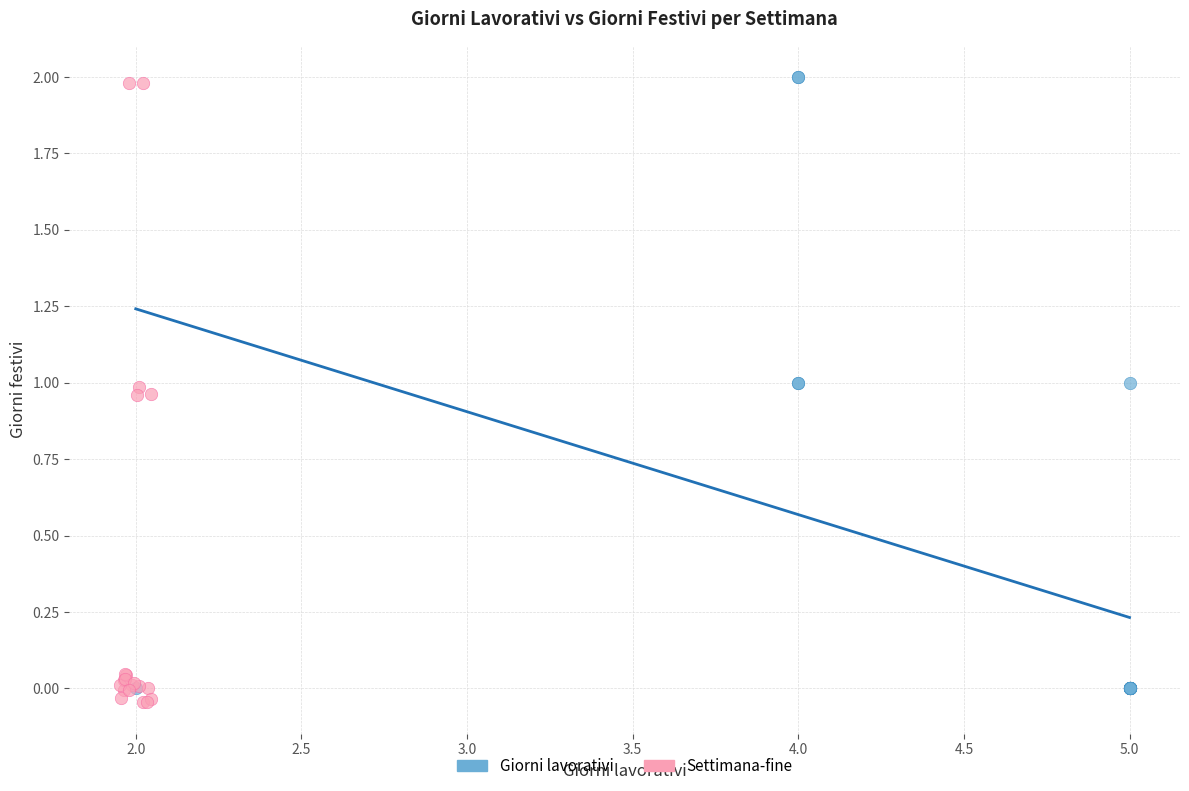

Which series reaches the maximum Y coordinate?

Giorni lavorativi